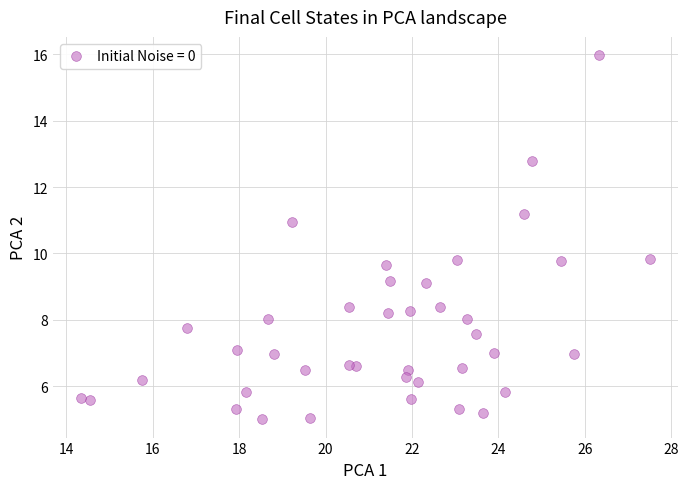

What is the range of X values (max minus min)?

13.2